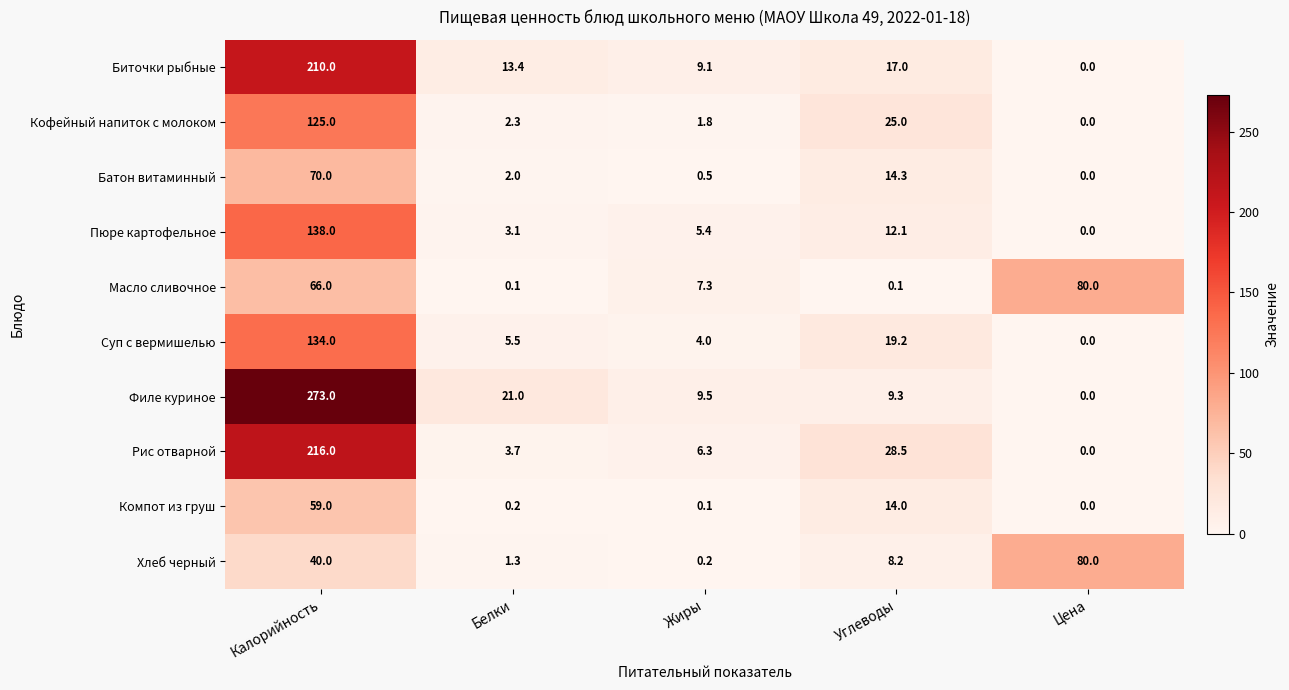

What is the sum of the Батон витаминный values at Жиры and Калорийность?

70.5